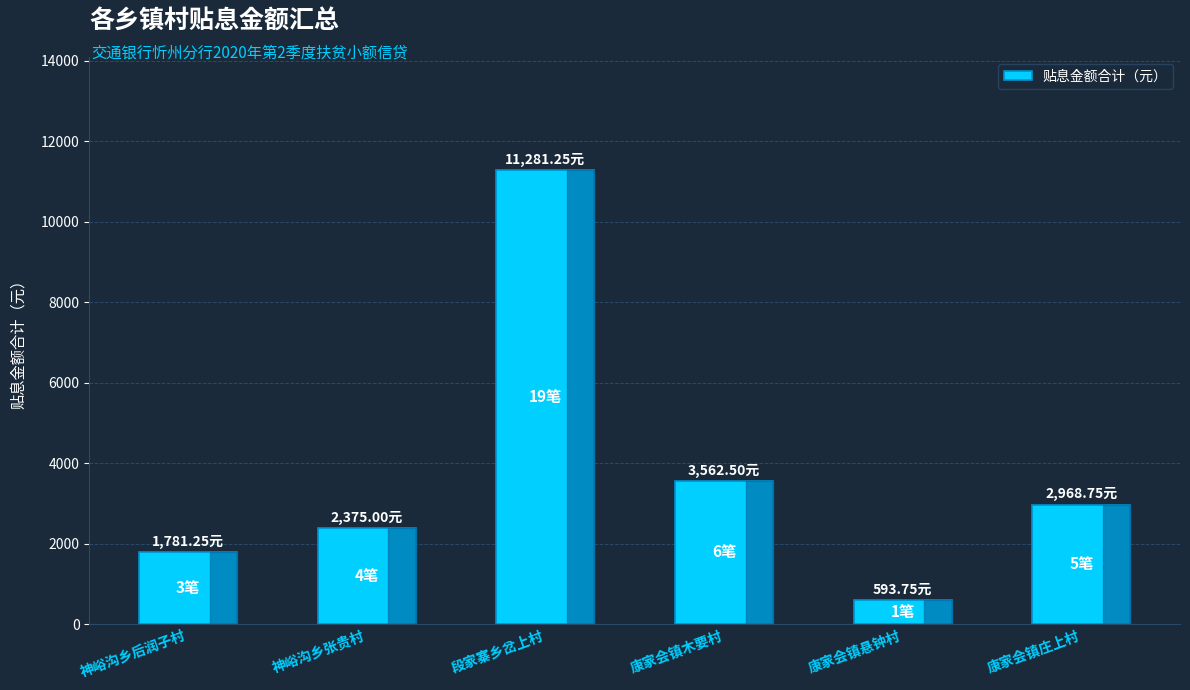

Which has a higher value, 康家会镇木要村 or 神峪沟乡后润子村?

康家会镇木要村